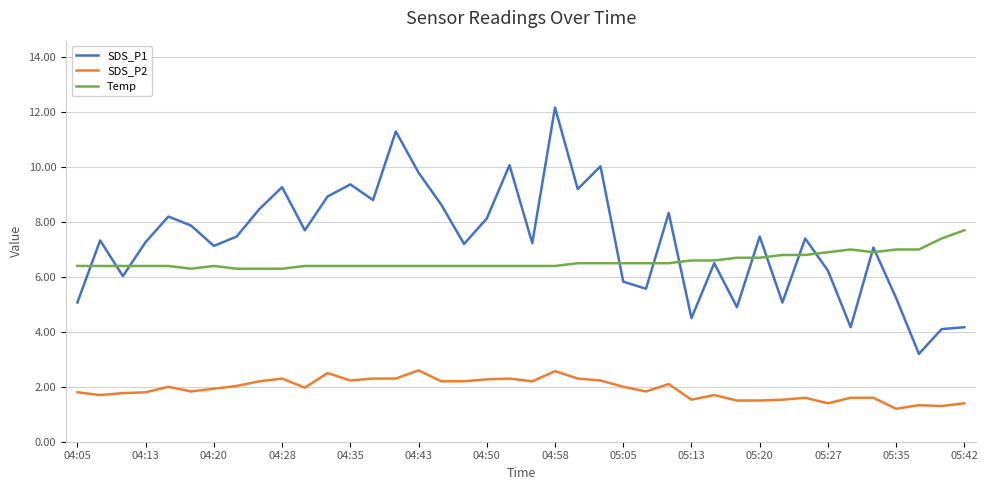

What is the maximum value for Temp?

7.7